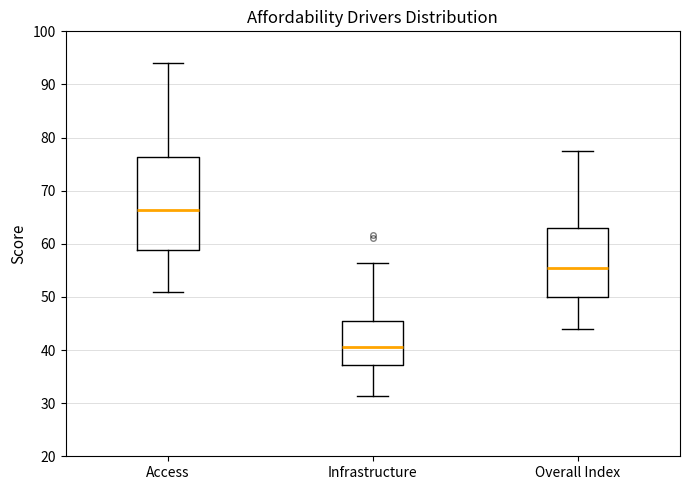

Which box has the highest median line?

Access